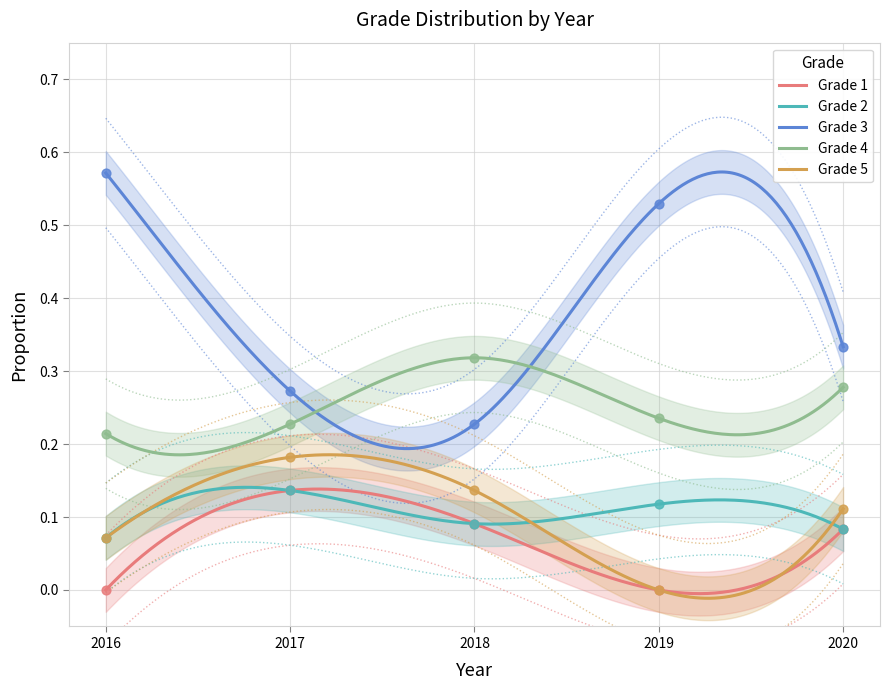

Is the value of Grade 4 at 2020 greater than the value of Grade 5 at 2020?

Yes